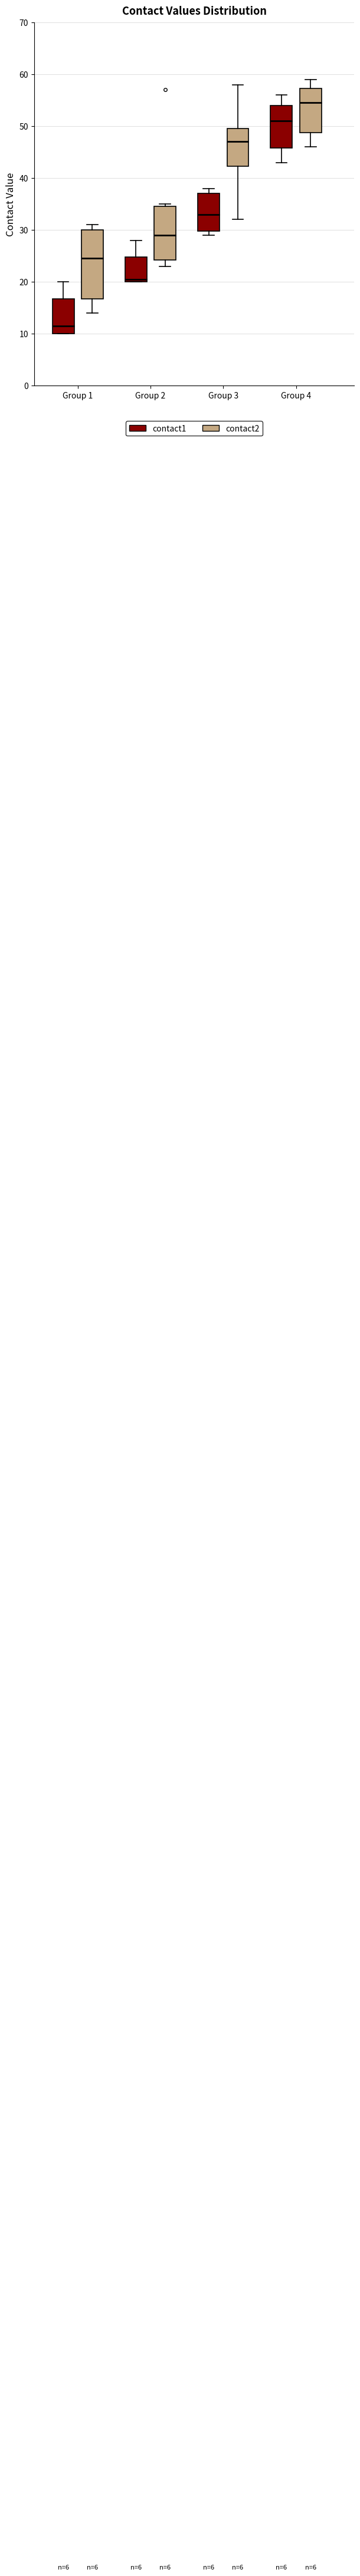

Which box is the tallest, from its lower edge to its upper edge?

Group 1 (contact2)